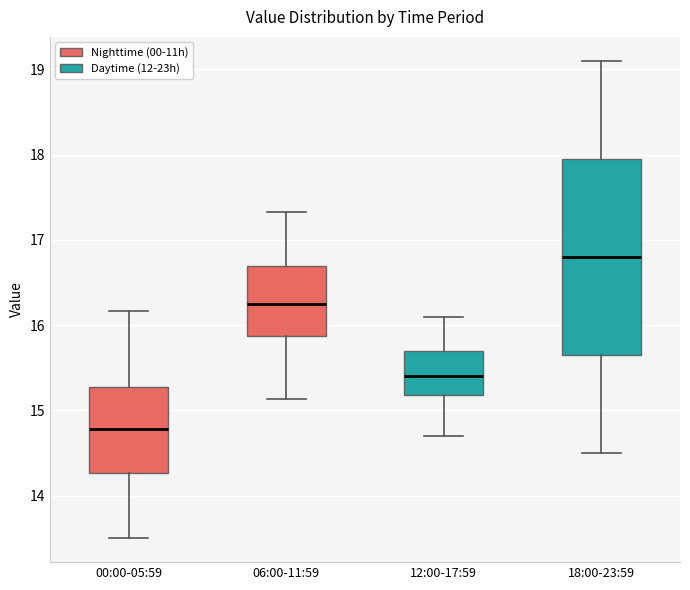

Where does the upper whisker of the box for 18:00-23:59 end on the y-axis? The values are not printed on the chart, so give them approximately, as read against the axis.

19.1